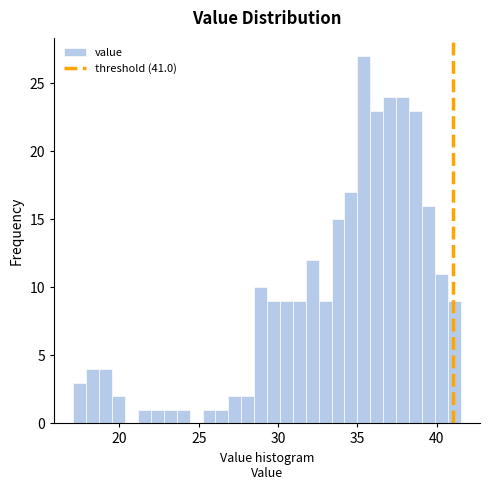

Around what value on the x-axis is the tallest bar? Give the approximate position of its centre, as read against the axis.

35.5